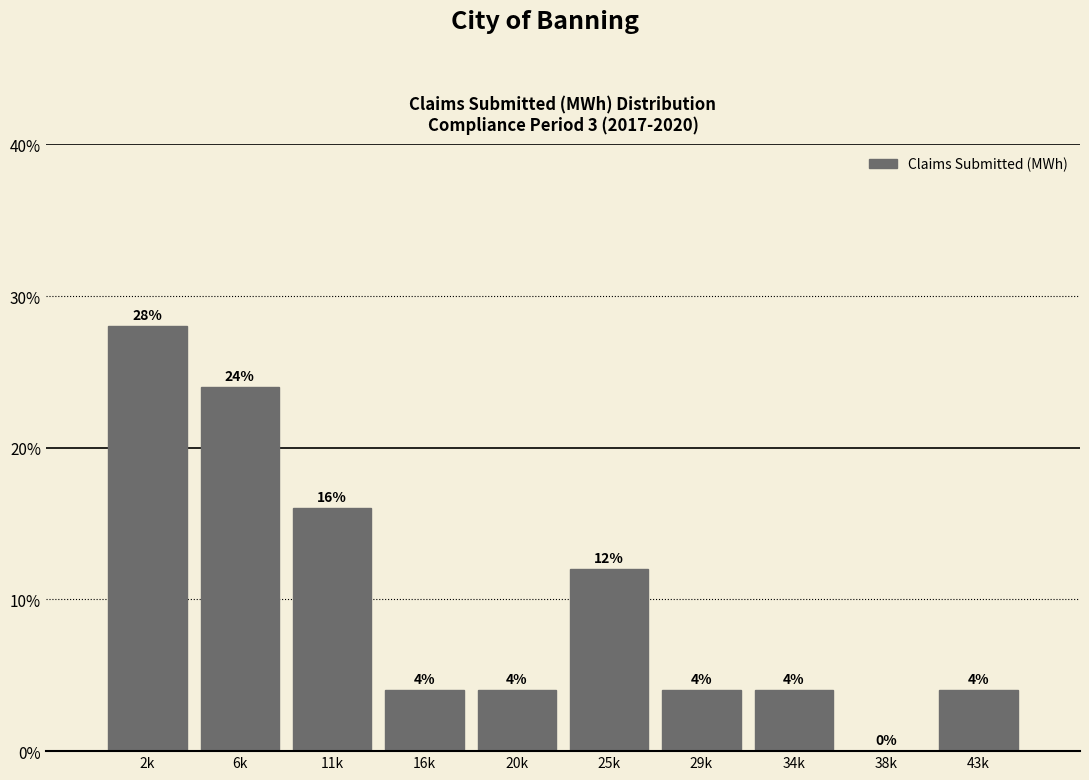

Reading left to right, transcribe all the data shown in this chart.

2k=28.0	6k=24.0	11k=16.0	16k=4.0	20k=4.0	25k=12.0	29k=4.0	34k=4.0	38k=0.0	43k=4.0